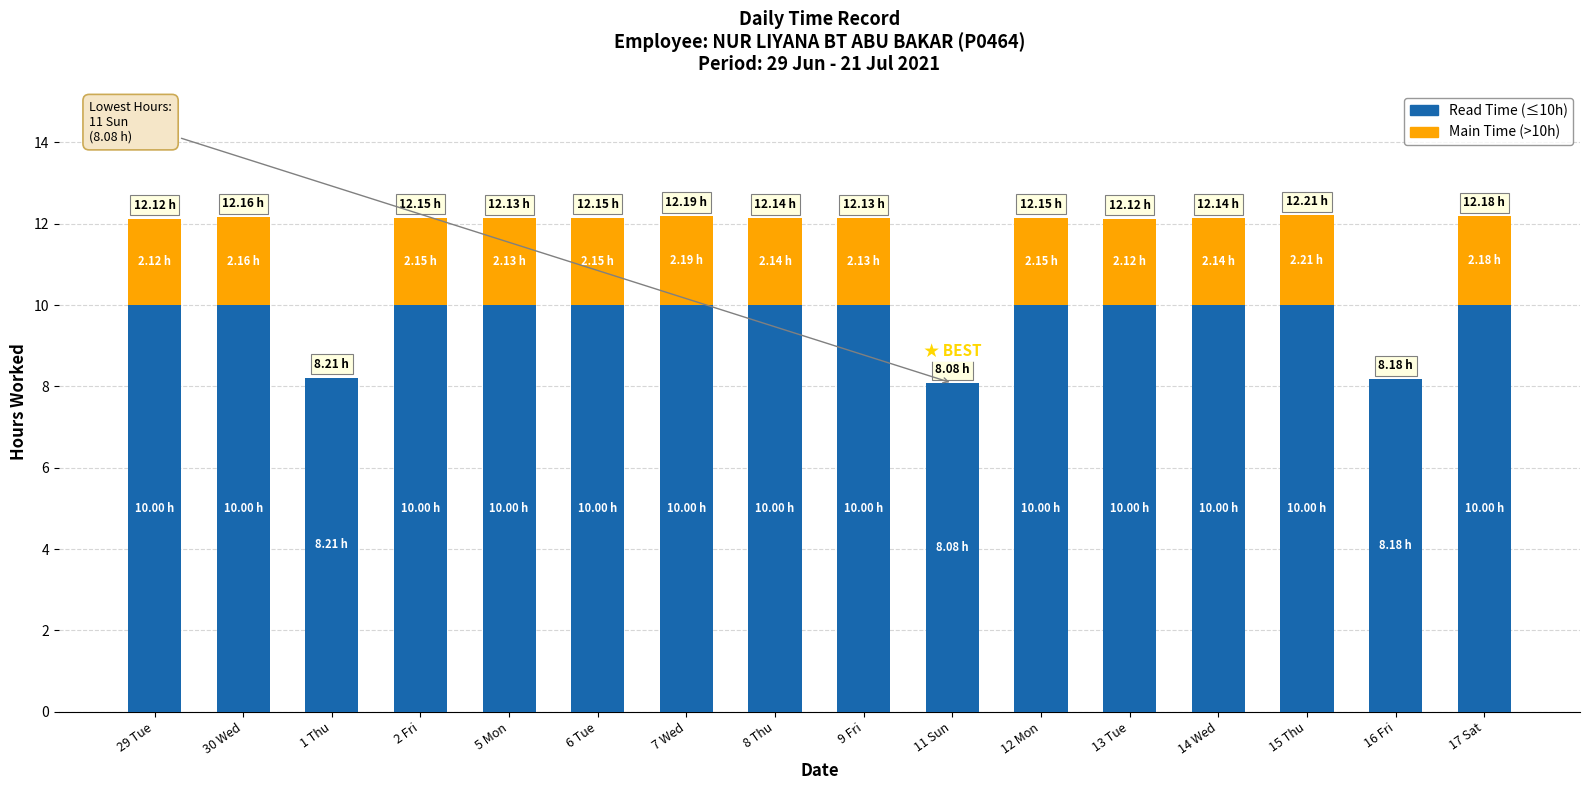

What is the total value across all series at 7 Wed?

12.2